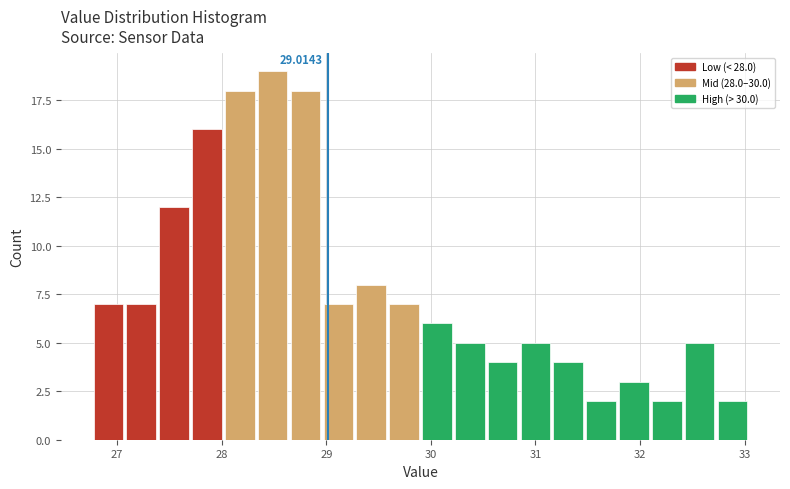

Around what value on the x-axis is the tallest bar? Give the approximate position of its centre, as read against the axis.

28.5